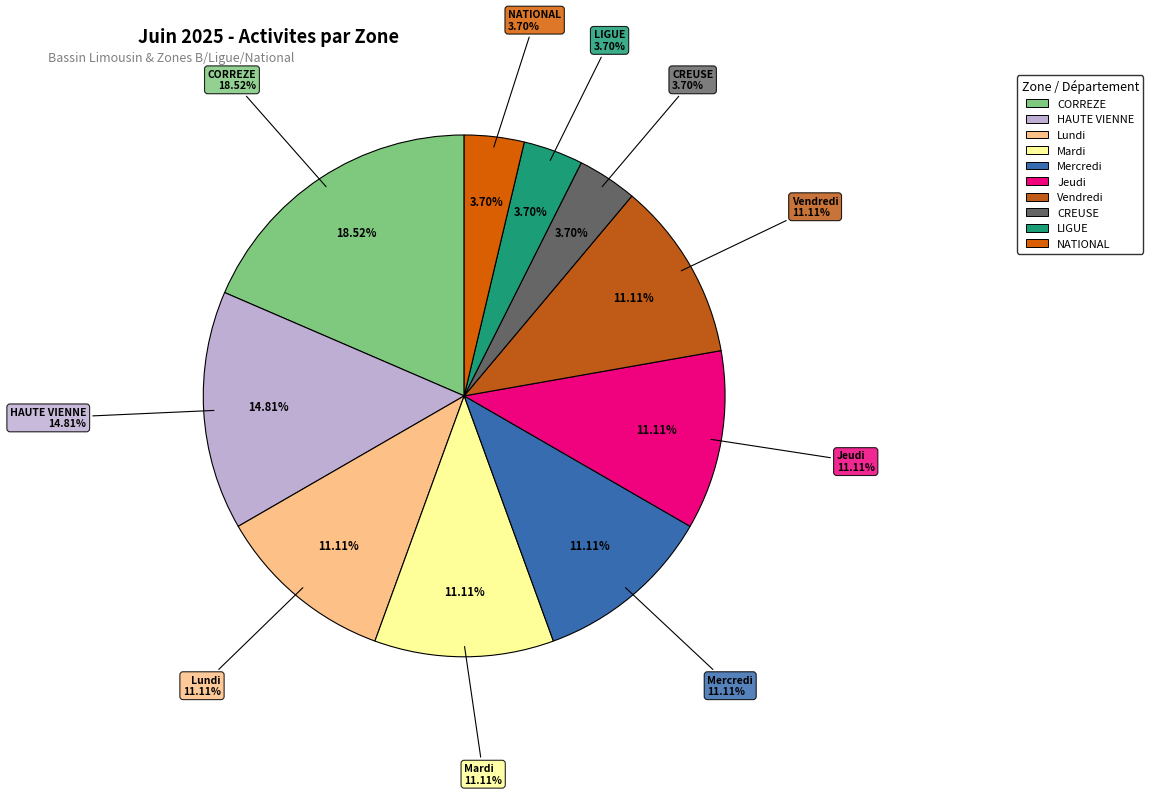

What percentage is the Mercredi slice, to the nearest percent?

11%